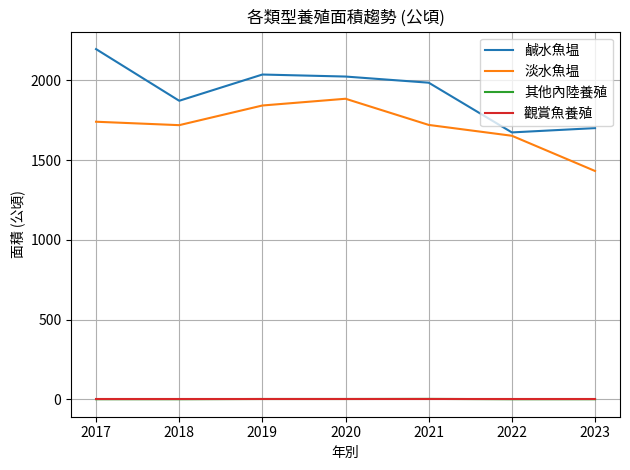

True or false: 淡水魚塭 and 觀賞魚養殖 intersect in this chart.

False